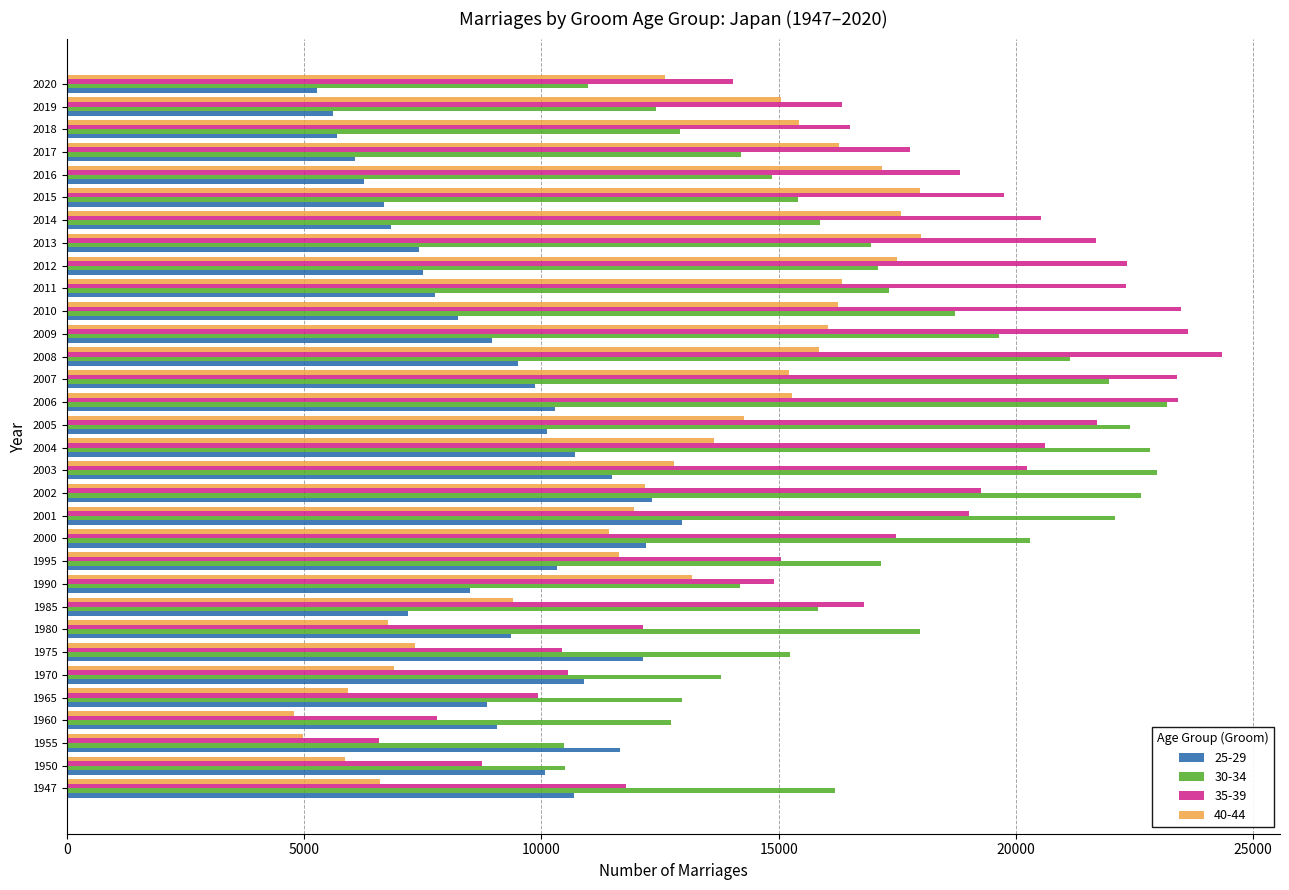

What is the difference between the maximum and minimum values in the 35-39 series?

17777